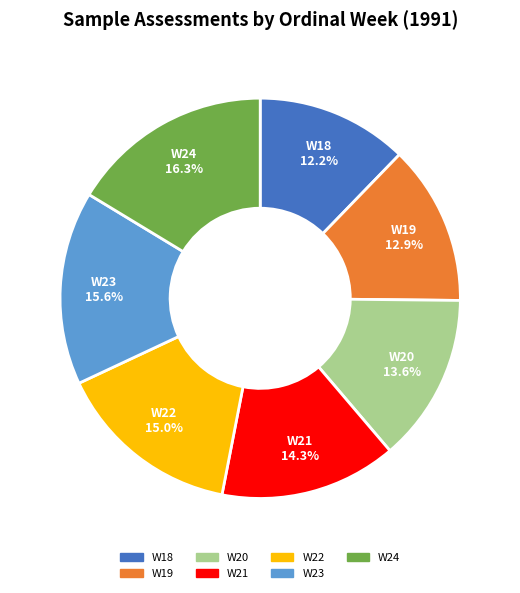

Does any single category account for the majority?

No